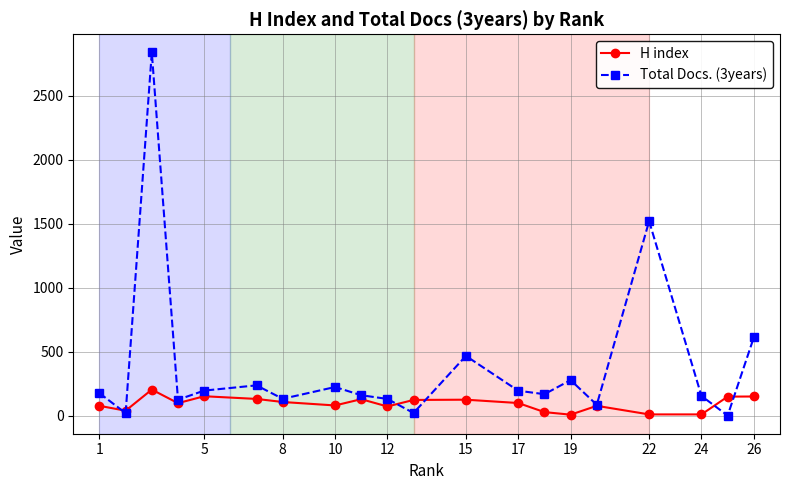

Which series has the widest spread of values?

Total Docs. (3years)